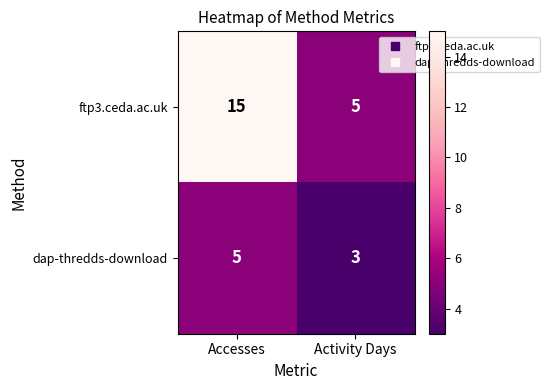

What value does the ftp3.ceda.ac.uk series have at Accesses?

15